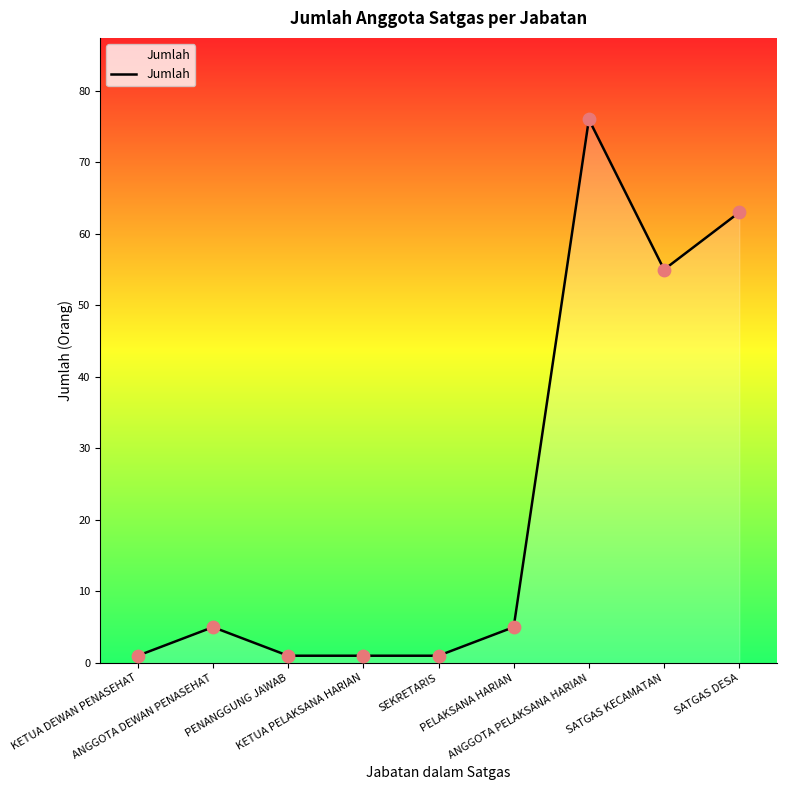

Which has a higher value, ANGGOTA PELAKSANA HARIAN or KETUA PELAKSANA HARIAN?

ANGGOTA PELAKSANA HARIAN